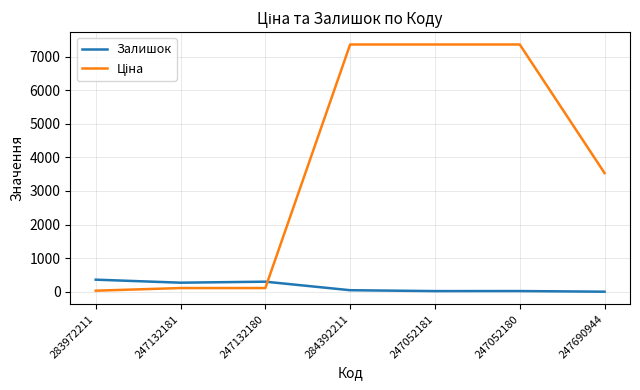

What is the difference between the maximum and minimum values in the Залишок series?

358.0